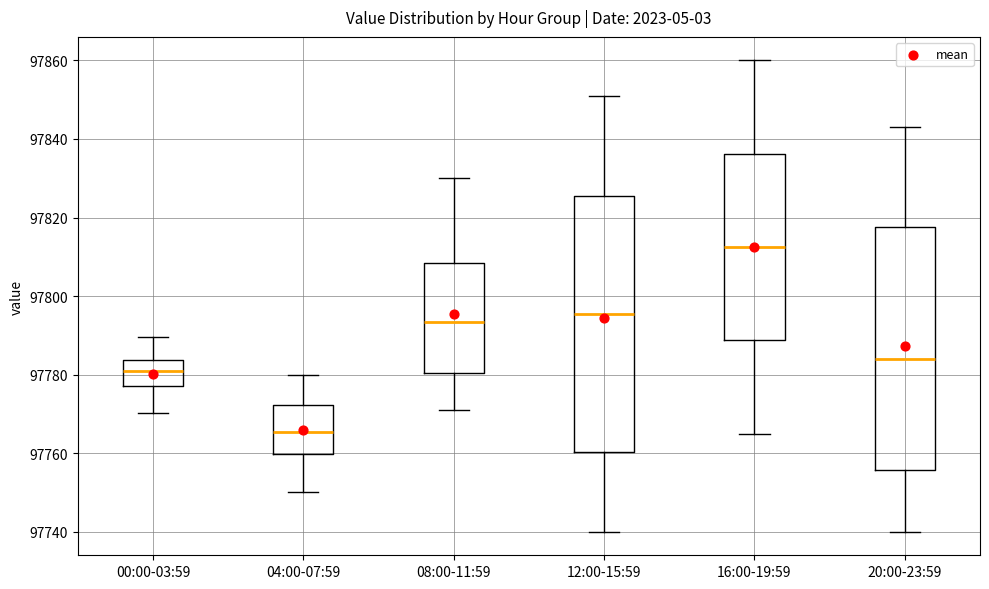

Which box's median line is the lowest?

04:00-07:59